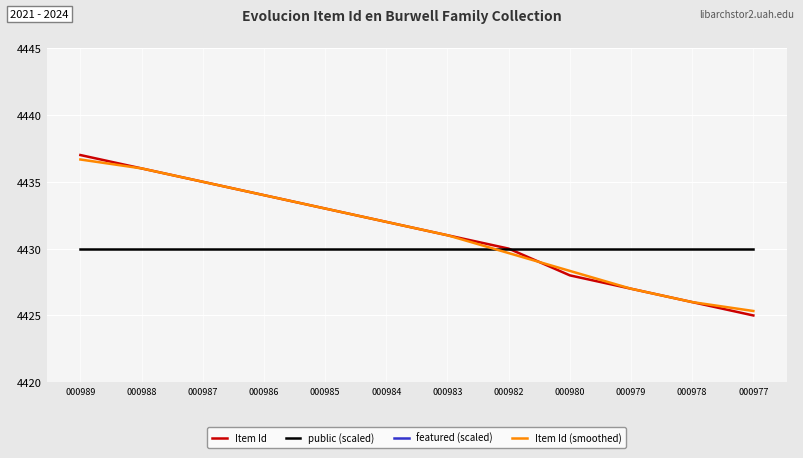

What is the difference between the Item Id values at 000978 and 000980?

2.0